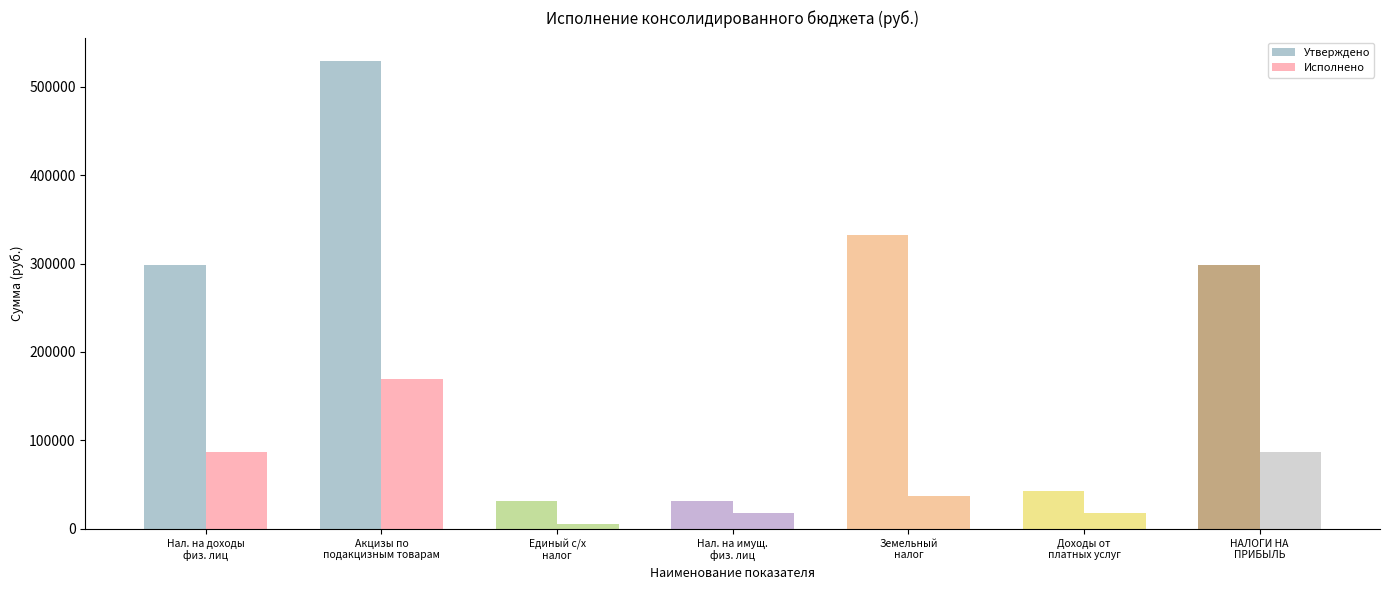

Reading left to right, transcribe all the data shown in this chart.

Утверждено: Нал. на доходы
физ. лиц=298000.0	Акцизы по
подакцизным товарам=529051.7	Единый с/х
налог=32000.0	Нал. на имущ.
физ. лиц=32000.0	Земельный
налог=331800.0	Доходы от
платных услуг=42700.0	НАЛОГИ НА
ПРИБЫЛЬ=298000.0
Исполнено: Нал. на доходы
физ. лиц=87329.1	Акцизы по
подакцизным товарам=169549.7	Единый с/х
налог=5959.0	Нал. на имущ.
физ. лиц=18263.8	Земельный
налог=37187.6	Доходы от
платных услуг=18297.7	НАЛОГИ НА
ПРИБЫЛЬ=87329.1